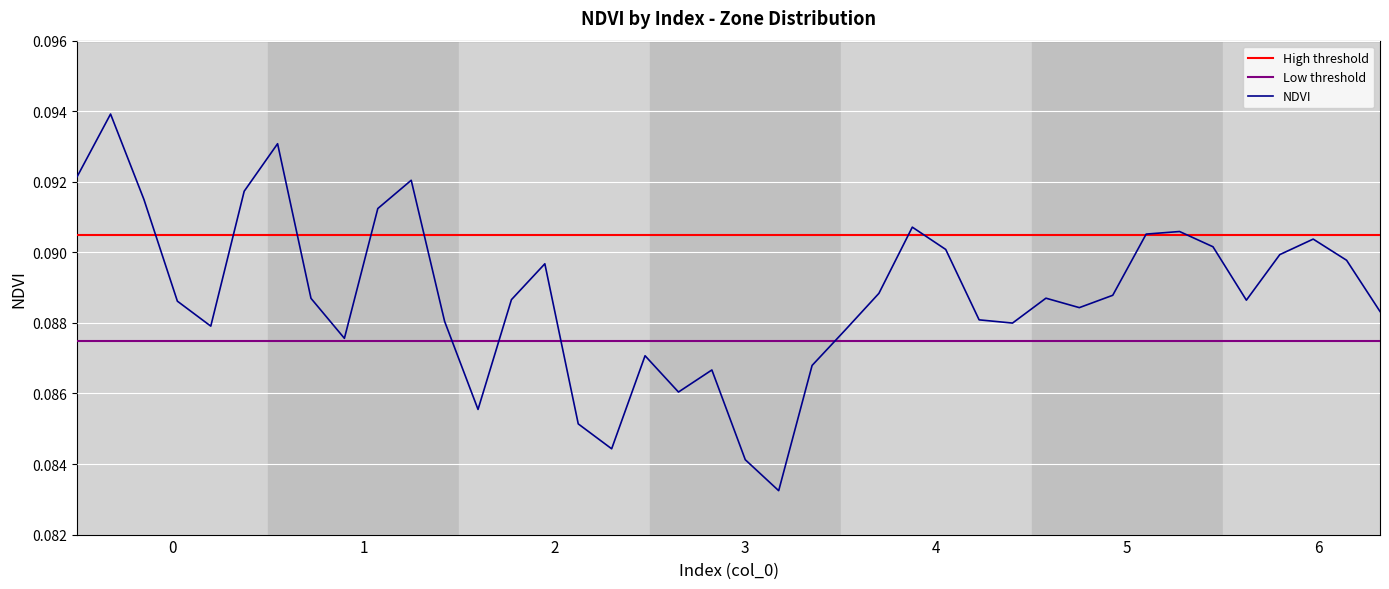

Is it true that the value at 16 is 0.1?

False